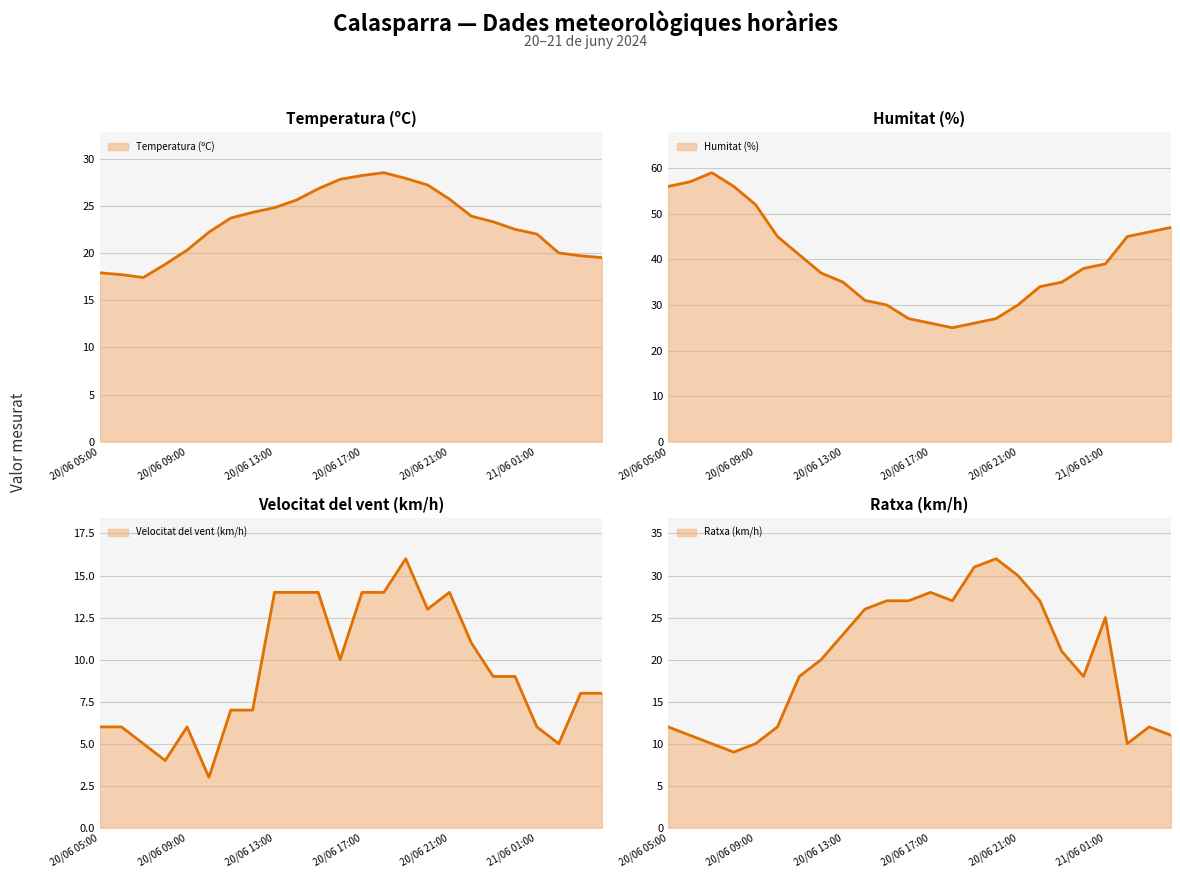

True or false: Ratxa (km/h) and Humitat (%) cross at least once.

False